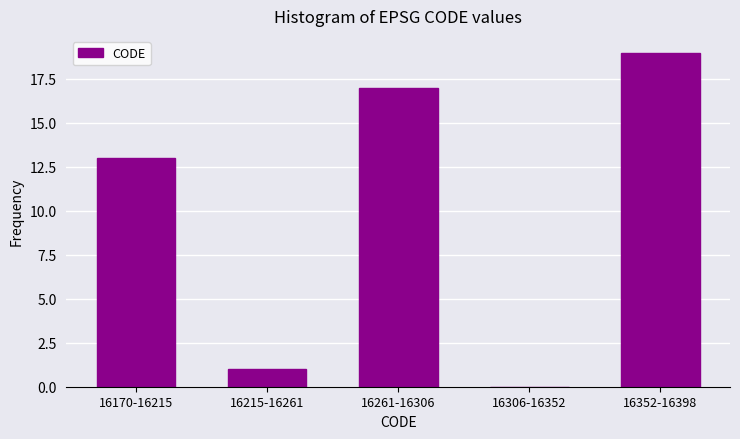

Reading left to right, what are all the values shown in this chart?

16170-16215=13	16215-16261=1	16261-16306=17	16306-16352=0	16352-16398=19